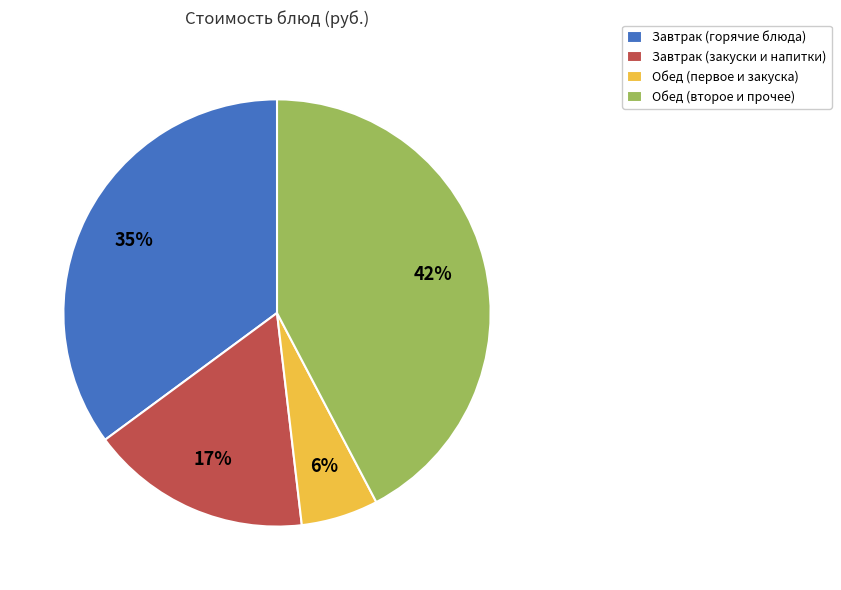

Is there any slice that represents more than half of the pie?

No